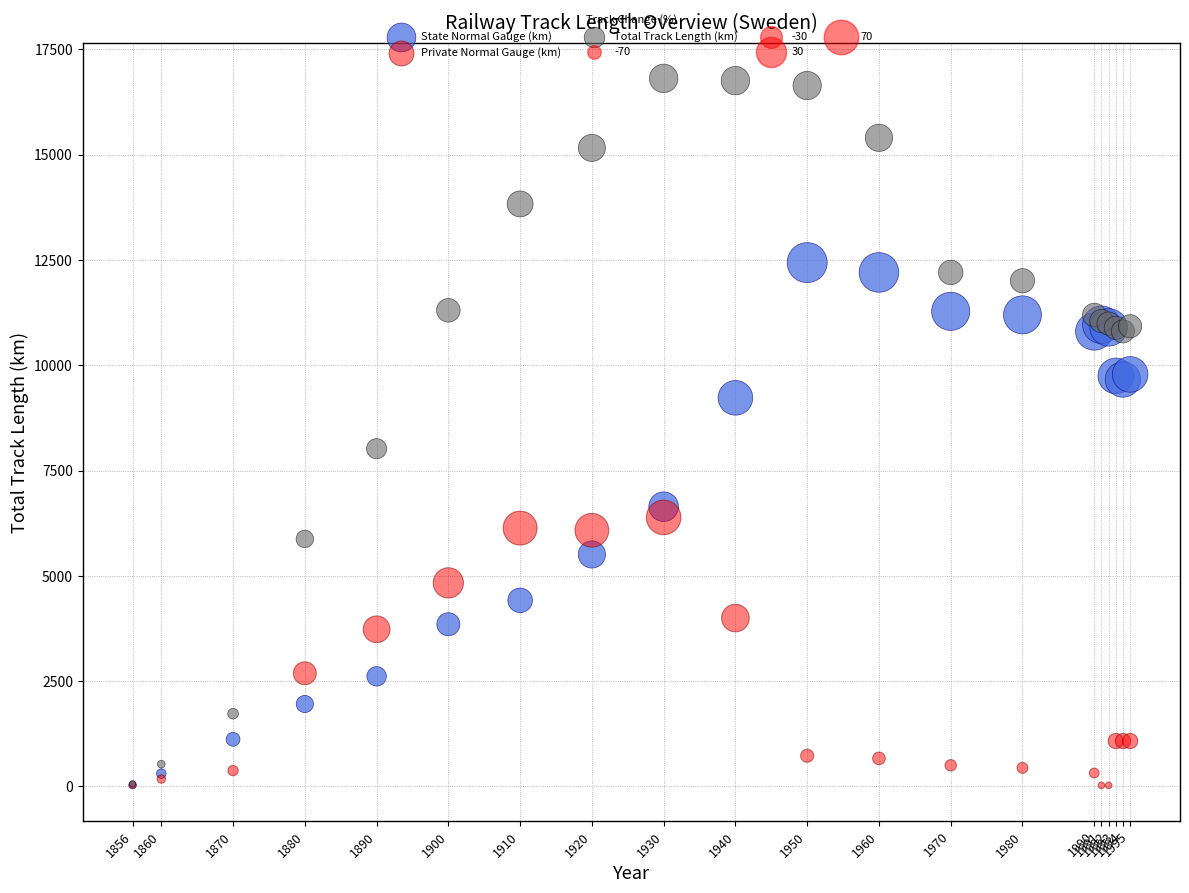

Across all series, what Y value is closest to 8417?

8018